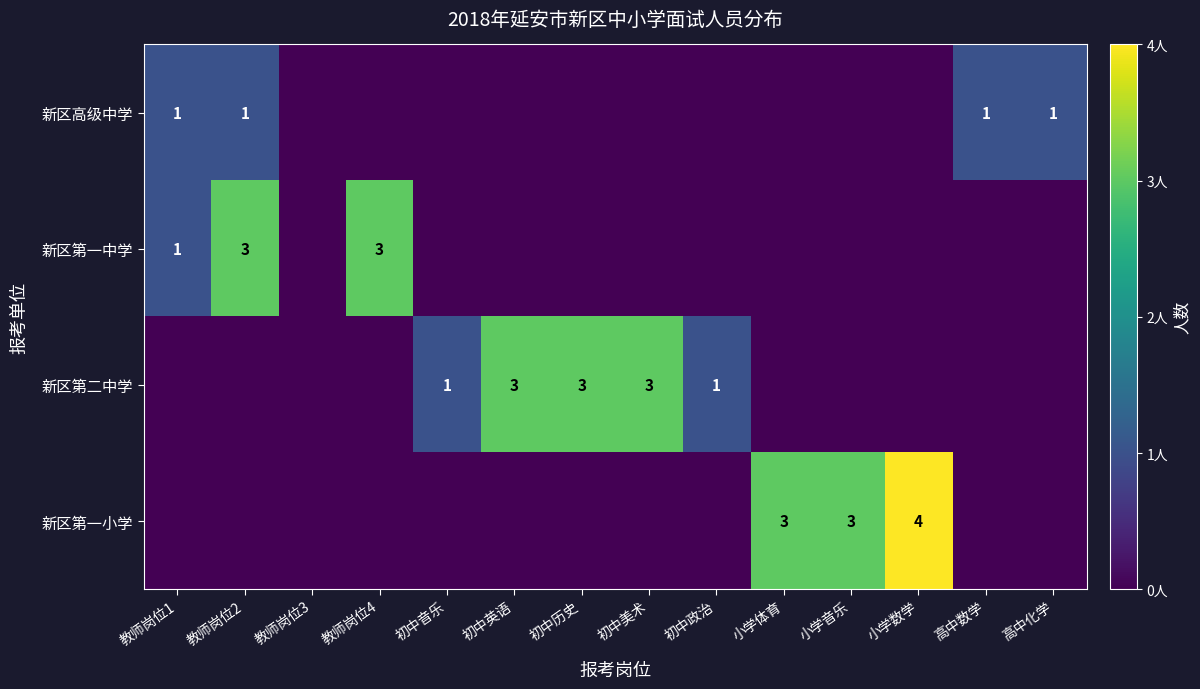

Is it true that 新区第一中学 equals 1 at 教师岗位2?

False